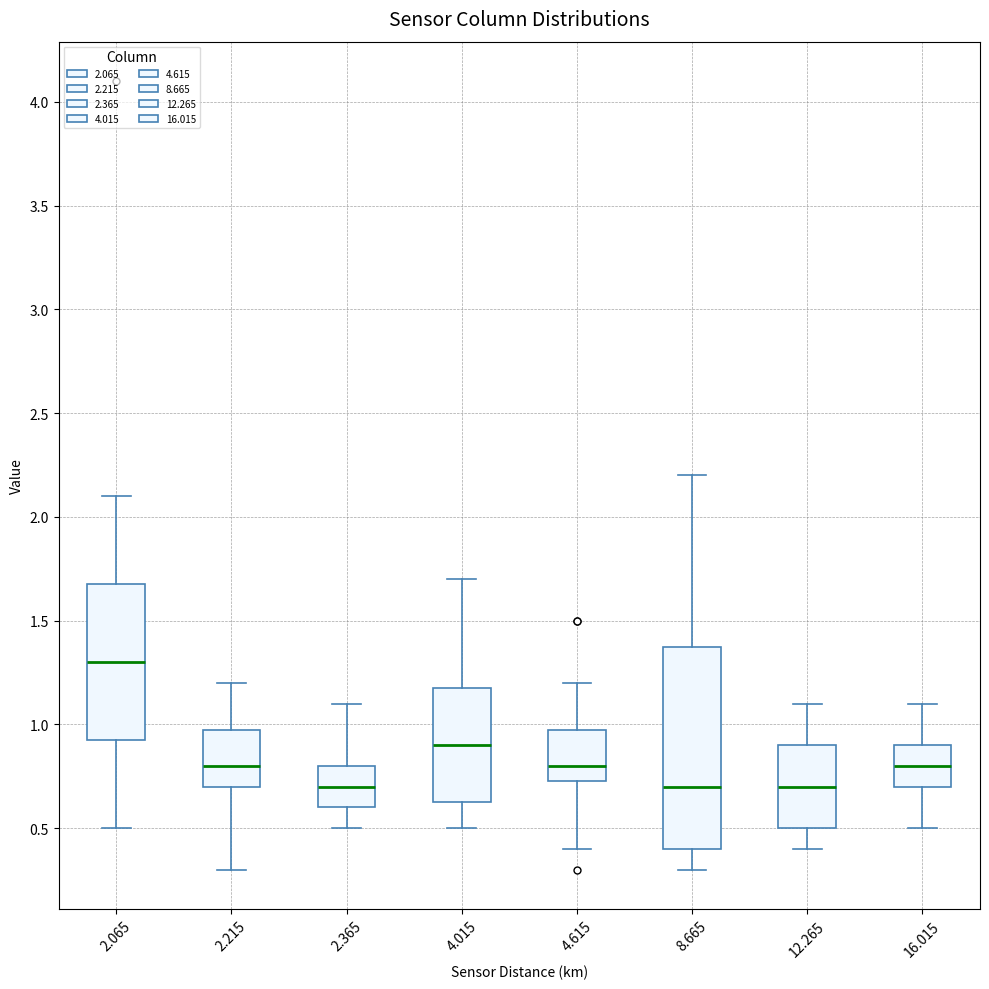

Reading left to right, read every box against the y-axis: the position of its median line, the range the box covers, and the ends of its whiskers. The values are not printed on the chart, so give them approximately, as read against the axis.

2.065: median 1.30, box 0.95 to 1.70, whiskers 0.50 to 2.10
2.215: median 0.80, box 0.70 to 1.00, whiskers 0.30 to 1.20
2.365: median 0.70, box 0.60 to 0.80, whiskers 0.50 to 1.10
4.015: median 0.90, box 0.65 to 1.20, whiskers 0.50 to 1.70
4.615: median 0.80, box 0.75 to 1.00, whiskers 0.40 to 1.20
8.665: median 0.70, box 0.40 to 1.40, whiskers 0.30 to 2.20
12.265: median 0.70, box 0.50 to 0.90, whiskers 0.40 to 1.10
16.015: median 0.80, box 0.70 to 0.90, whiskers 0.50 to 1.10